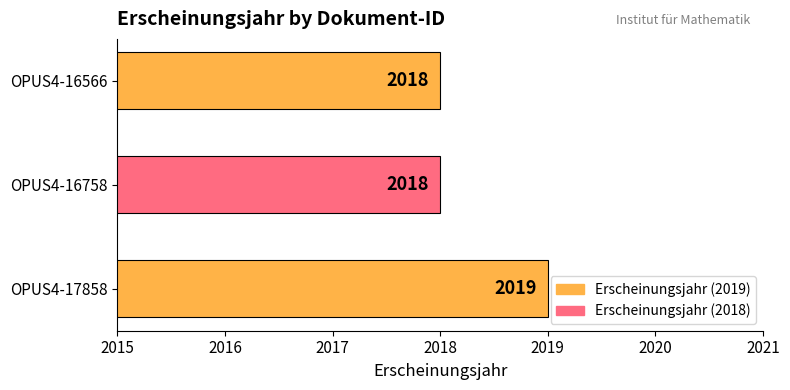

Which label corresponds to the largest value in the chart?

OPUS4-17858